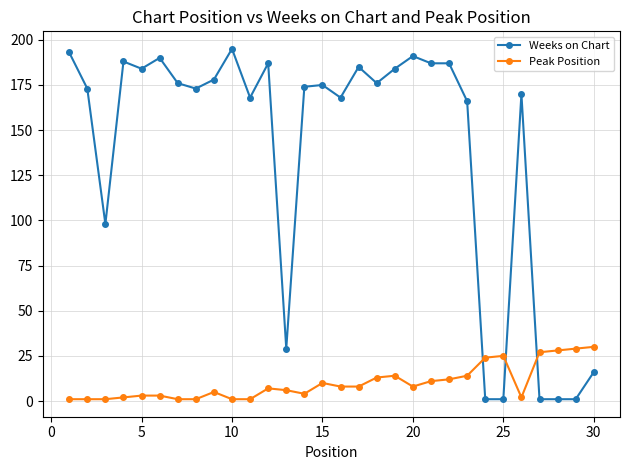

What are all the series names shown in the legend?

Weeks on Chart, Peak Position